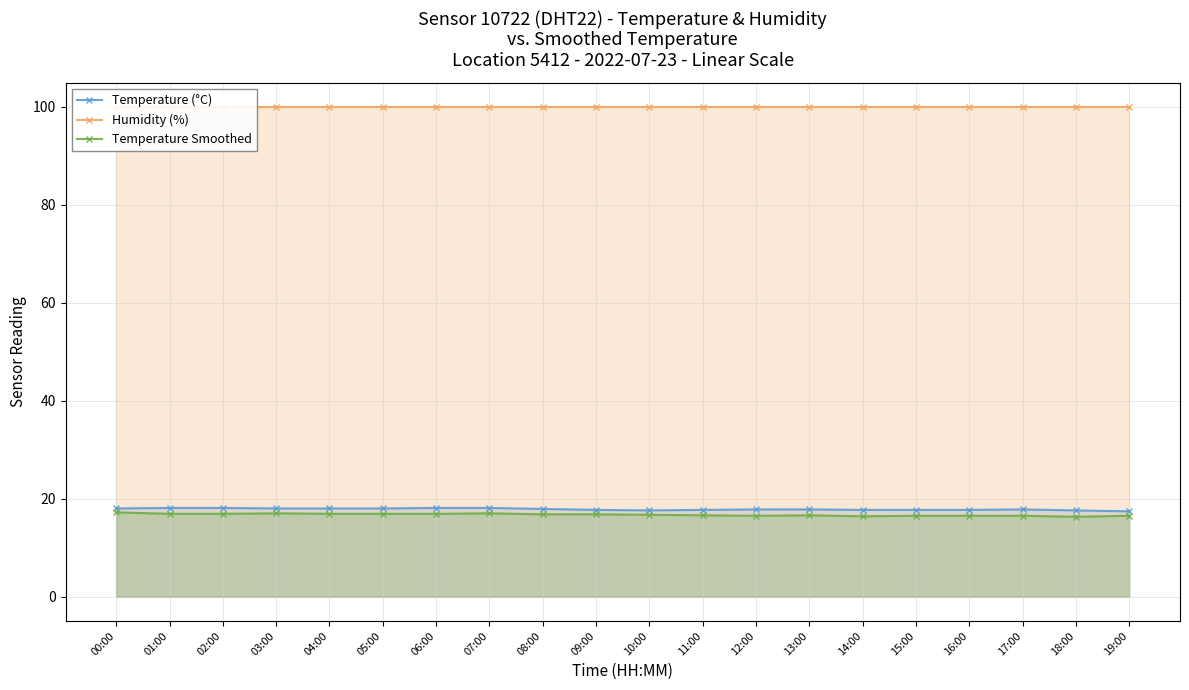

True or false: Temperature (°C) and Temperature Smoothed cross at least once.

False